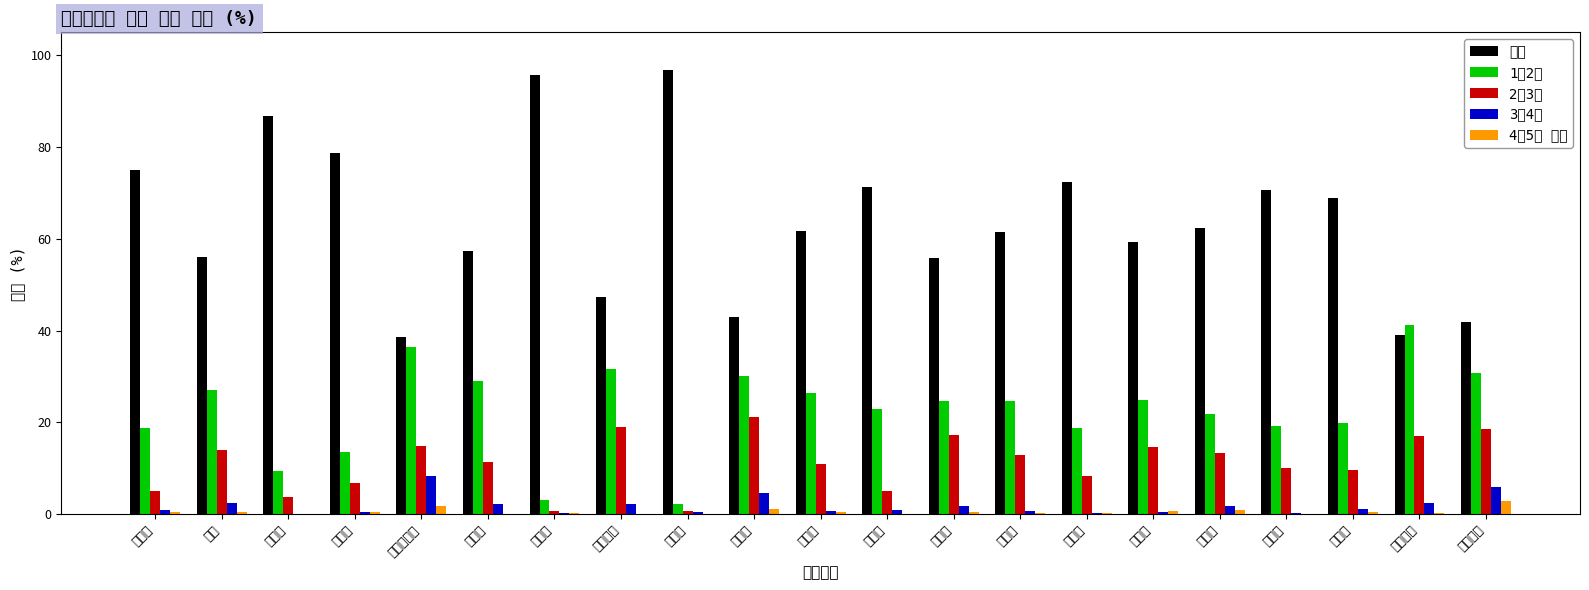

Rank the series by their maximum value, from lowest to highest.

4박5일 이상, 3박4일, 2박3일, 1박2일, 당일